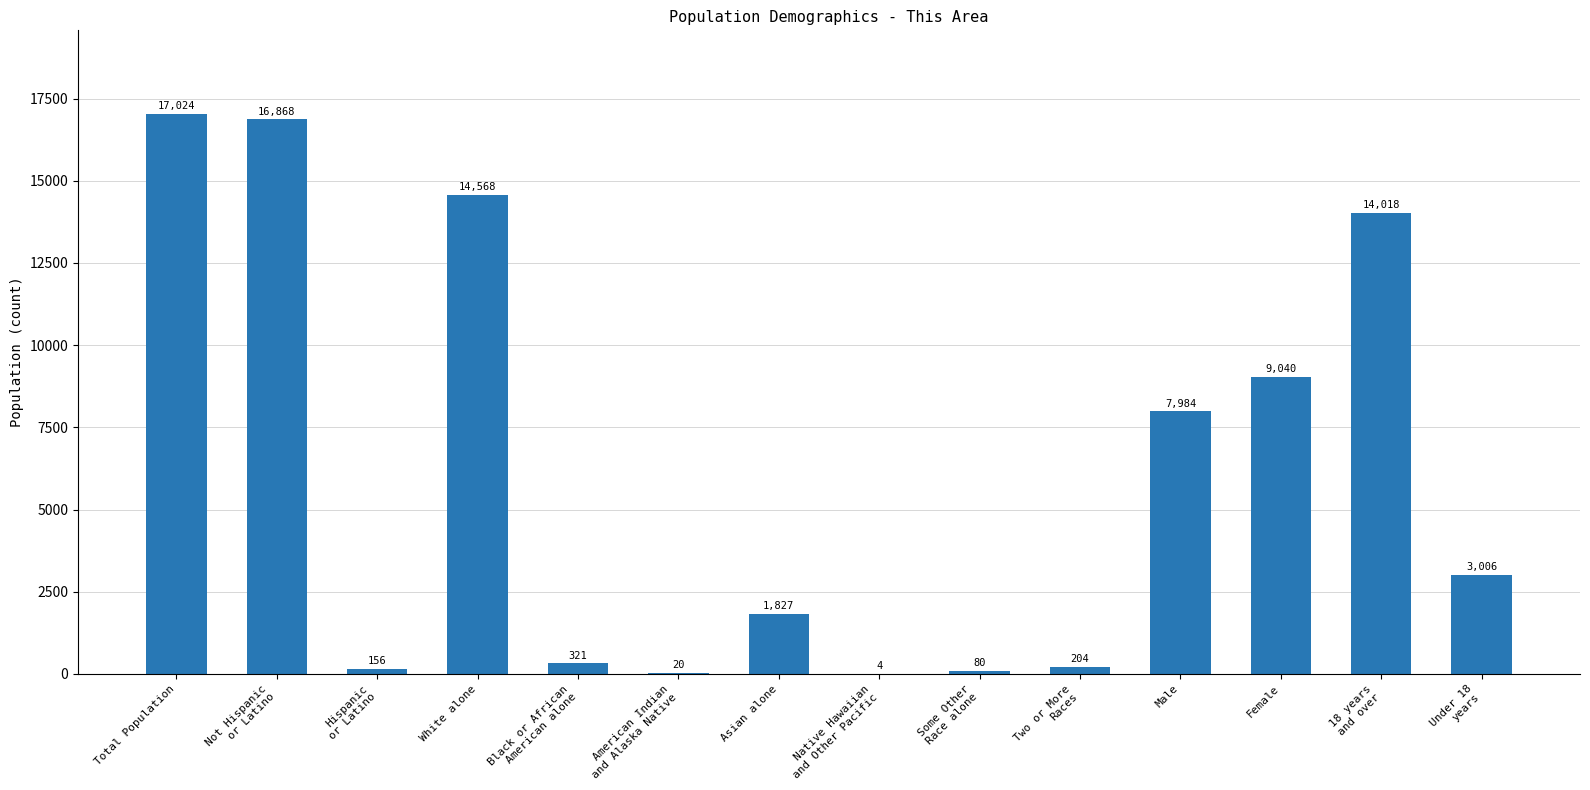

Reading left to right, extract all data points from this chart.

17024	16868	156	14568	321	20	1827	4	80	204	7984	9040	14018	3006